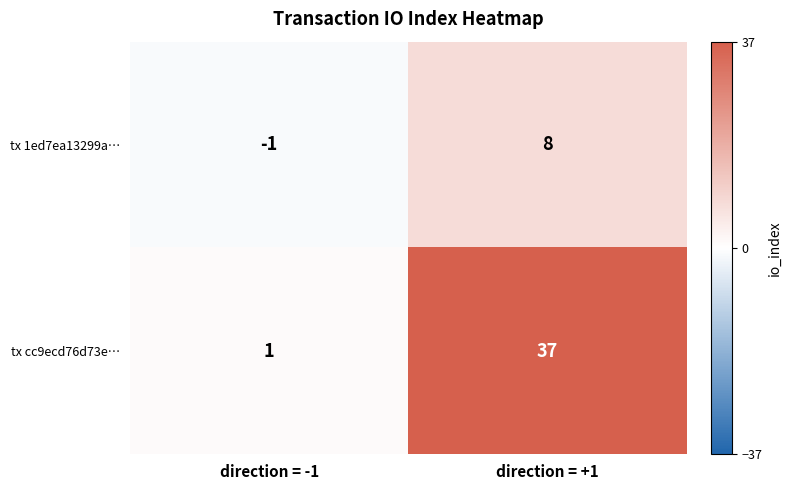

Reading left to right, what are all the values shown in this chart?

tx 1ed7ea13299a…: direction = -1=-1	direction = +1=8
tx cc9ecd76d73e…: direction = -1=1	direction = +1=37